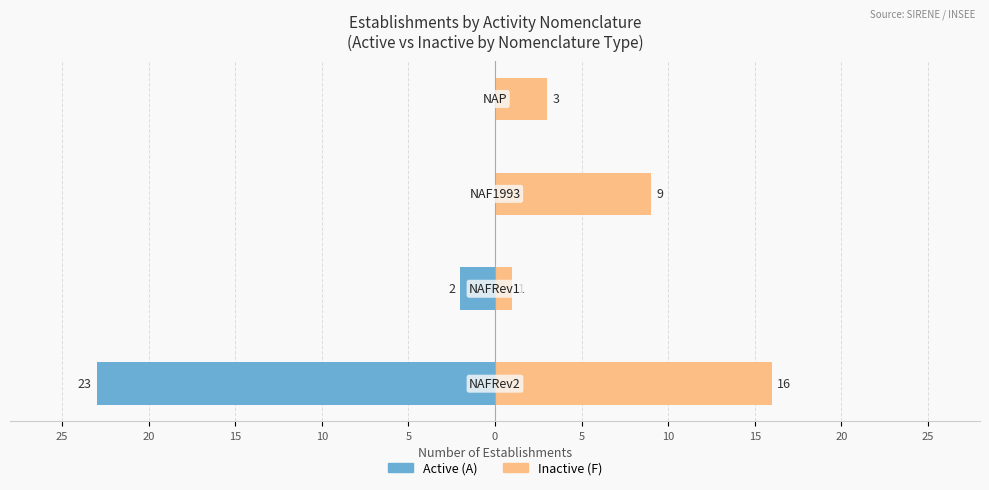

What is the difference between the maximum and minimum values in the Active (A) series?

23